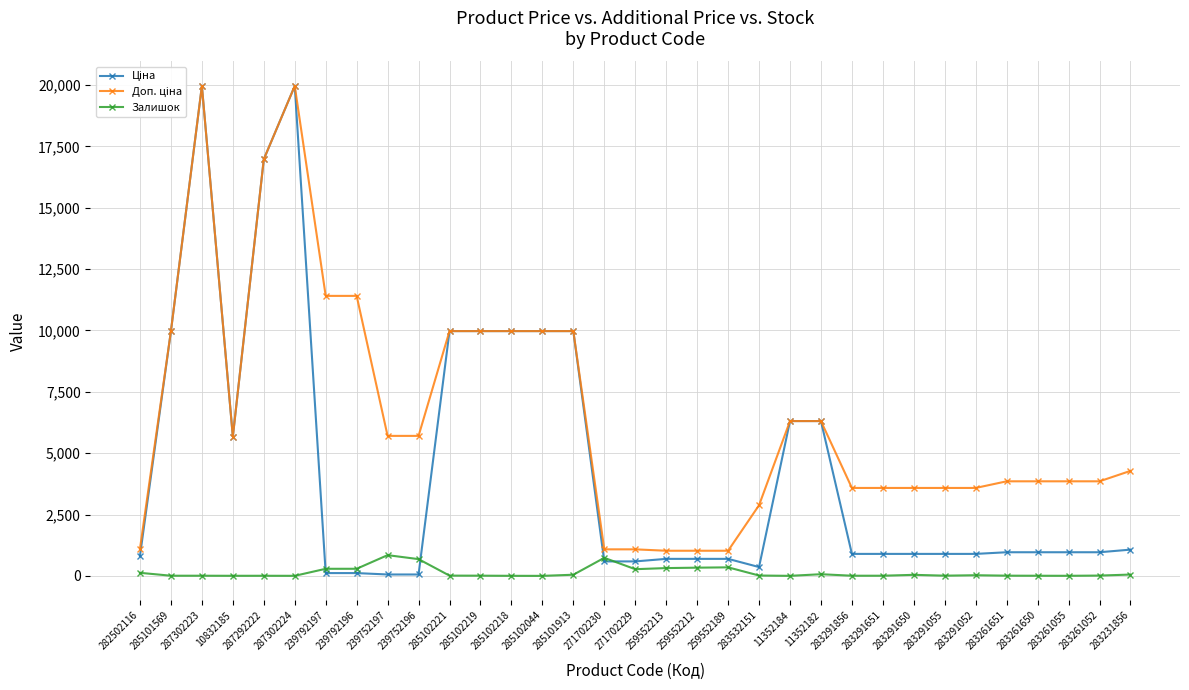

At how many categories does at least one series exceed 11983?

3